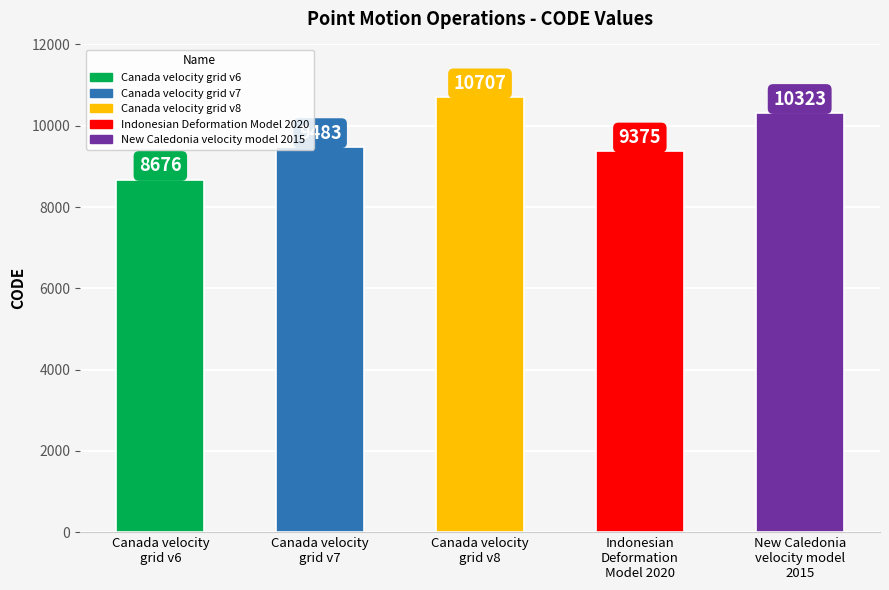

What is the difference between the maximum and minimum values?

2031